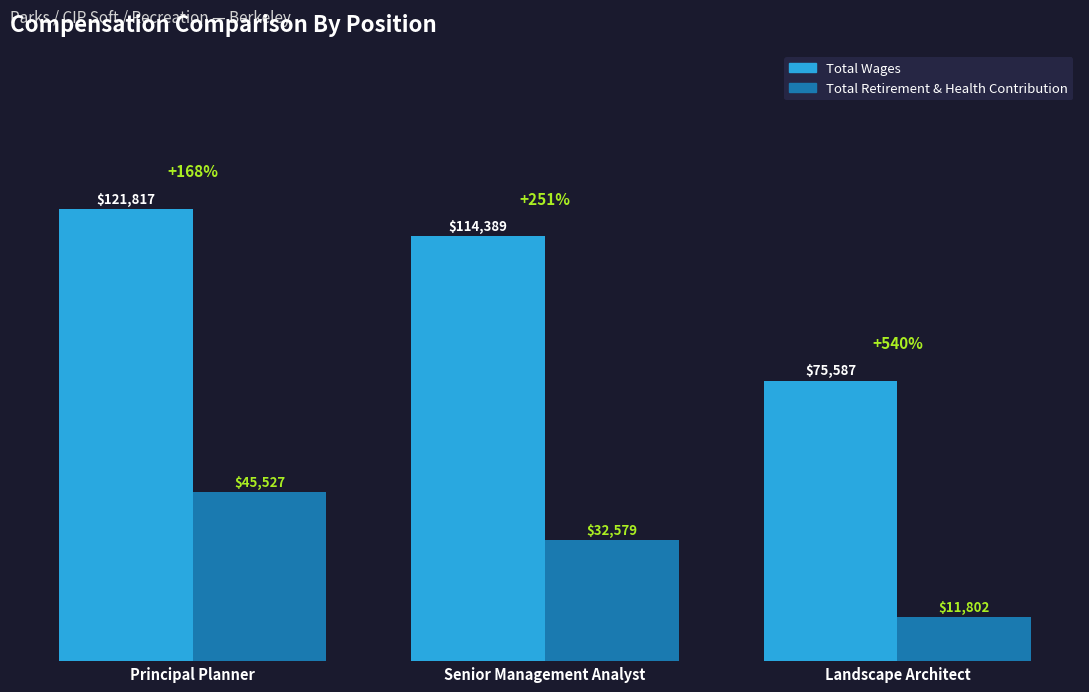

Rank the series at Senior Management Analyst from lowest to highest value.

Total Retirement & Health Contribution, Total Wages